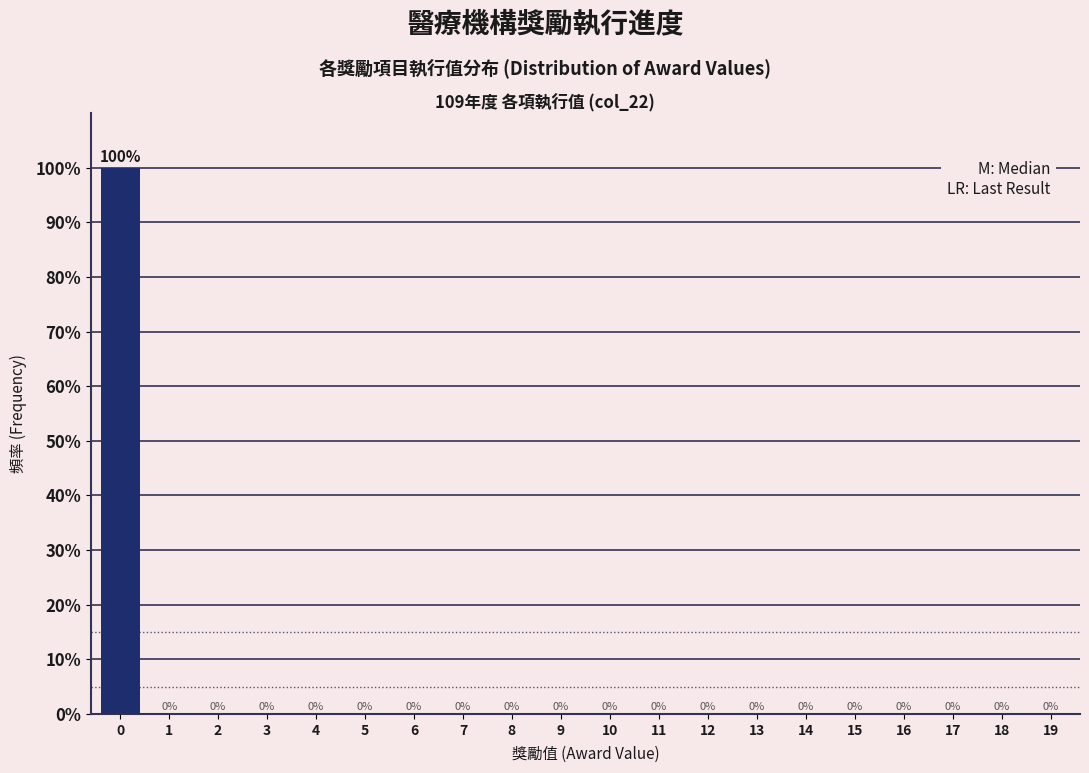

Reading left to right, transcribe all the data shown in this chart.

0=100	1=0	2=0	3=0	4=0	5=0	6=0	7=0	8=0	9=0	10=0	11=0	12=0	13=0	14=0	15=0	16=0	17=0	18=0	19=0